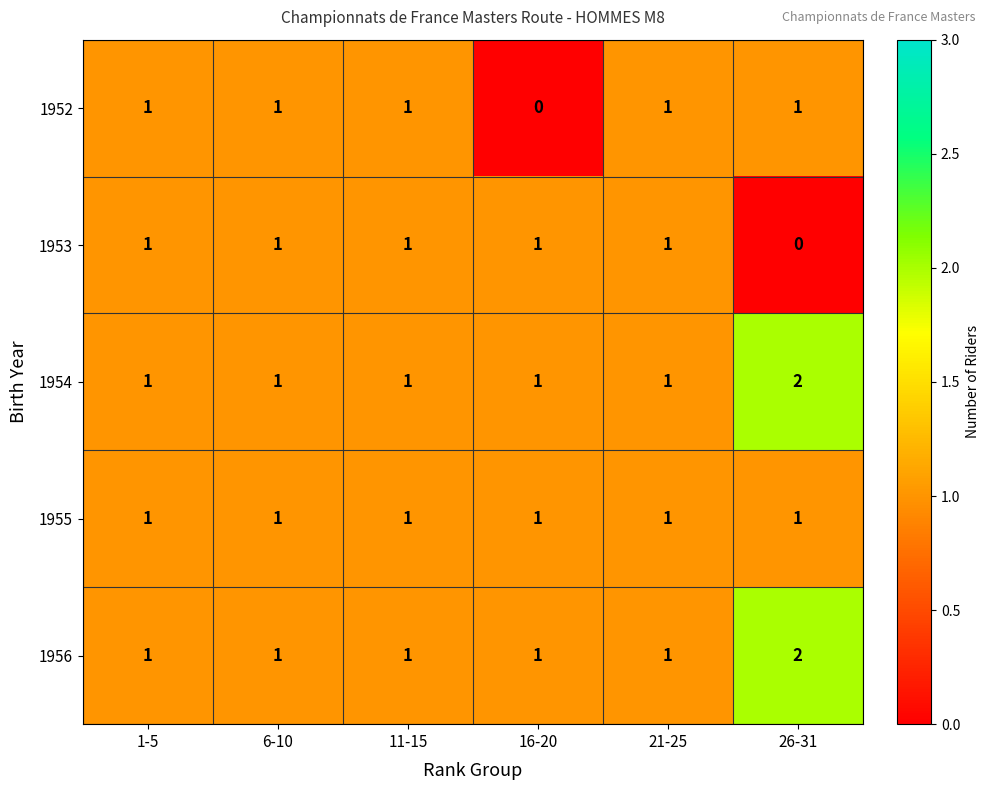

The 1952 series shows 0 at 16-20. True or false?

True